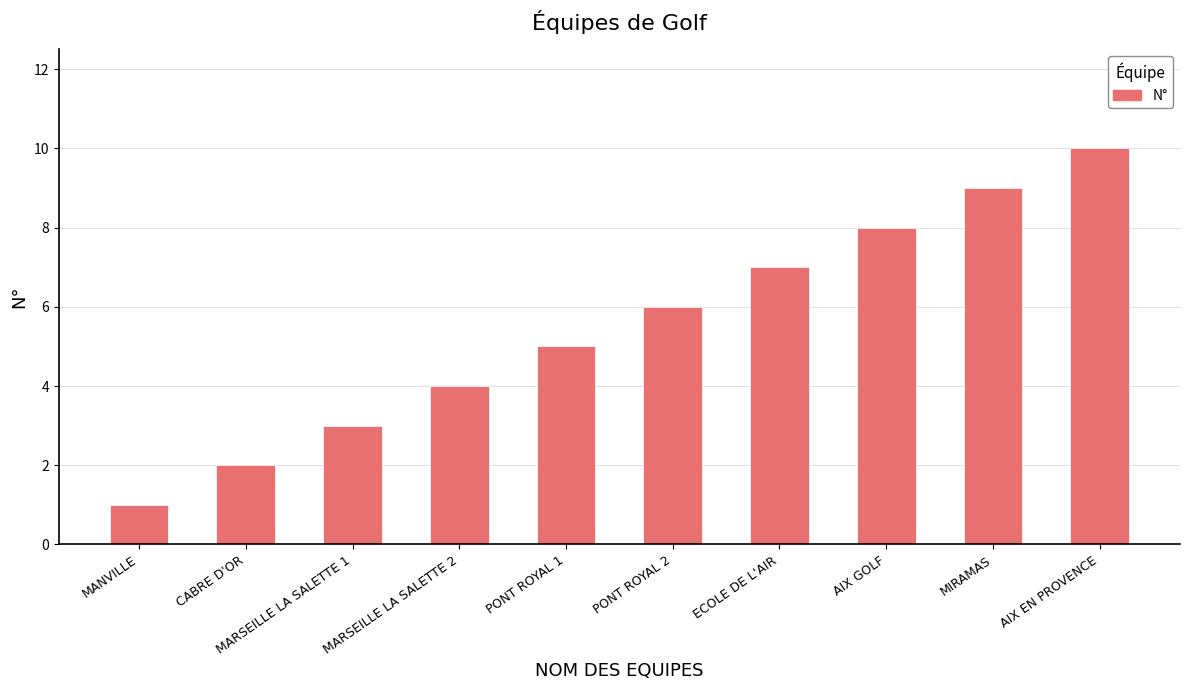

Reading left to right, what are all the values shown in this chart?

1	2	3	4	5	6	7	8	9	10